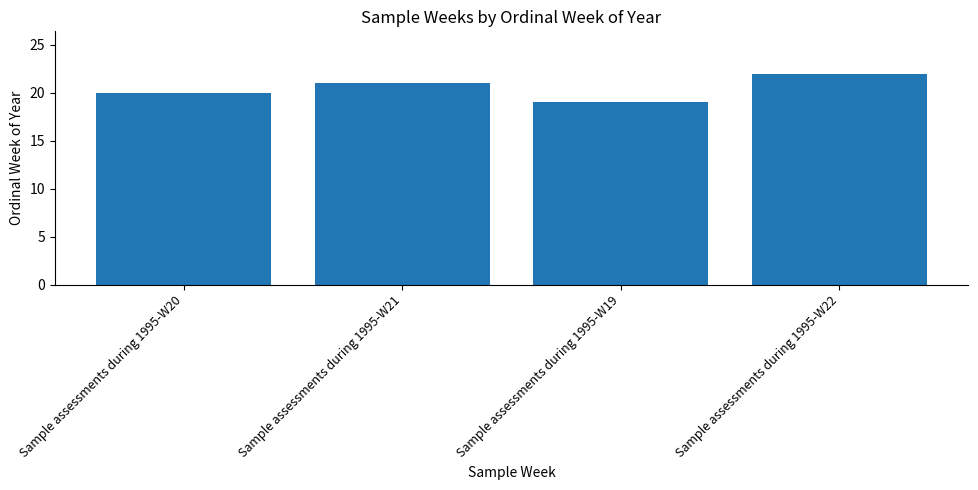

The value at Sample assessments during 1995-W22 is 22. True or false?

True